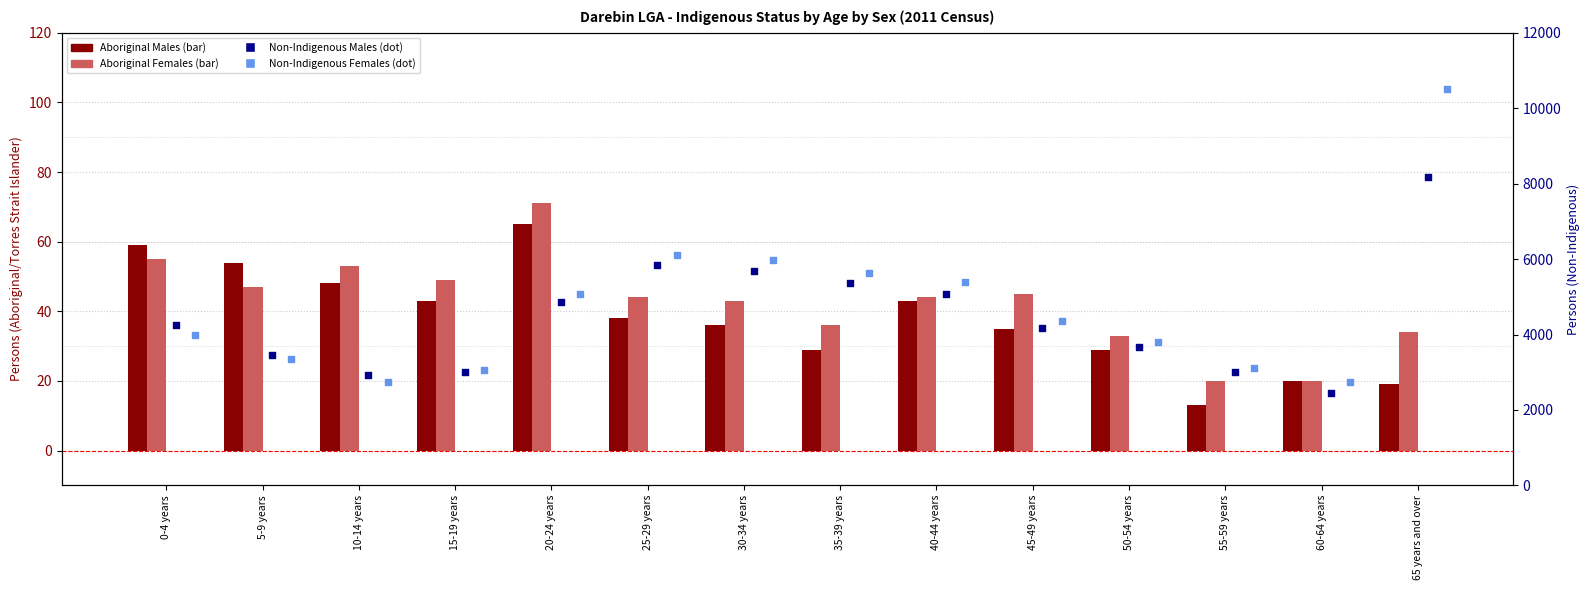

What are all the series names shown in the legend?

Aboriginal Males, Aboriginal Females, Non-Indigenous Males, Non-Indigenous Females